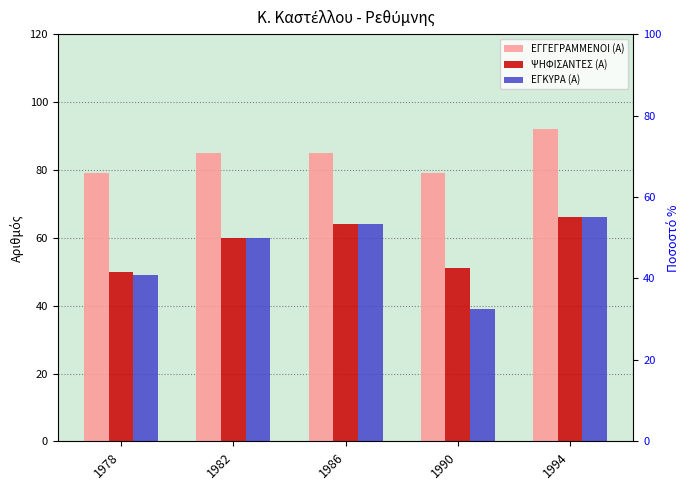

What is the approximate value of ΕΓΓΕΓΡΑΜΜΕΝΟΙ (Α) at 1990, to the nearest 10?

80